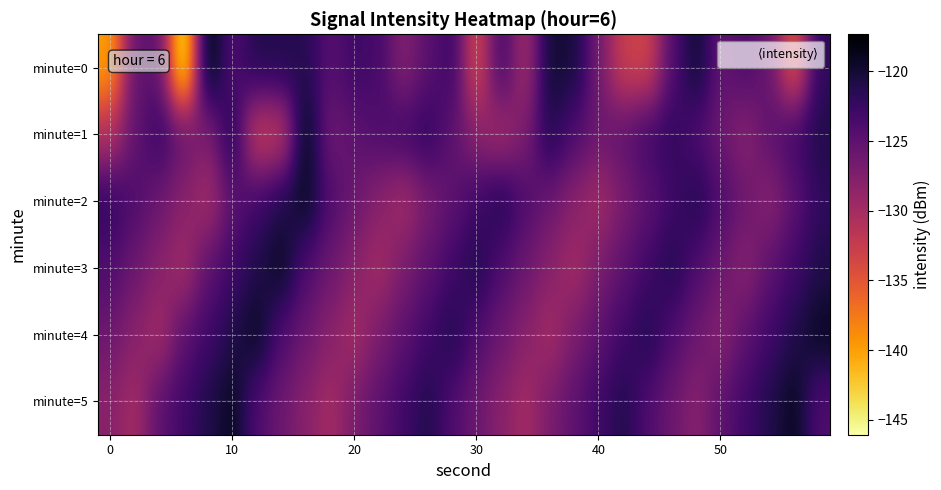

Rank the series at 10 from highest to lowest value.

5, 1, 4, 3, 0, 2